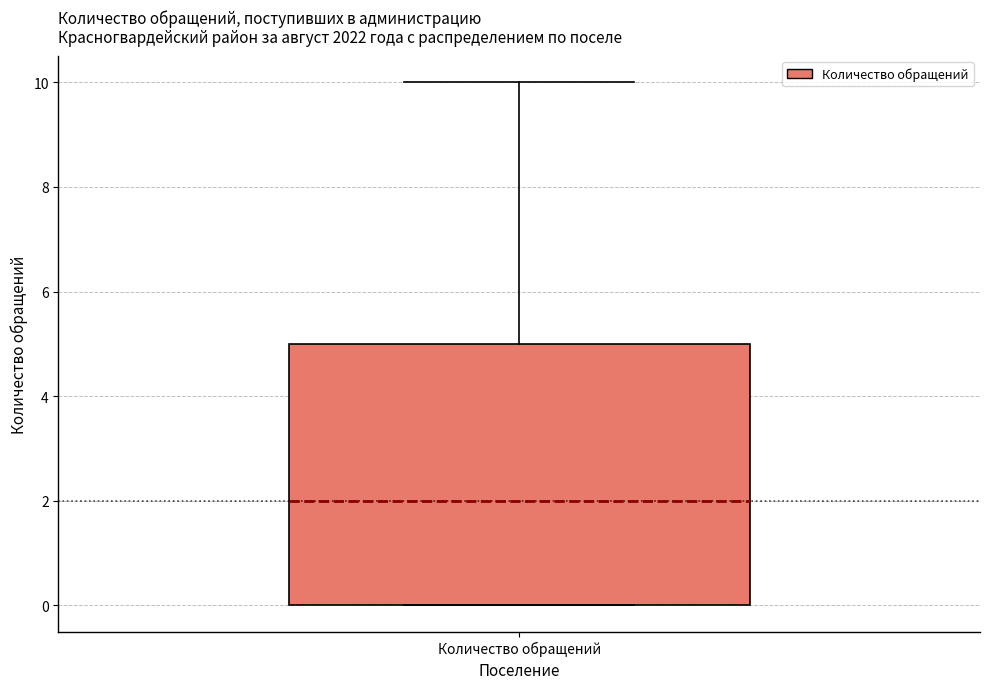

Transcribe this box plot: give where the median line is, the range the box spans, and where the two whiskers end, as read against the y-axis. The values are not printed on the chart, so give them approximately, as read against the axis.

median 2, box 0 to 5, whiskers 0 to 10